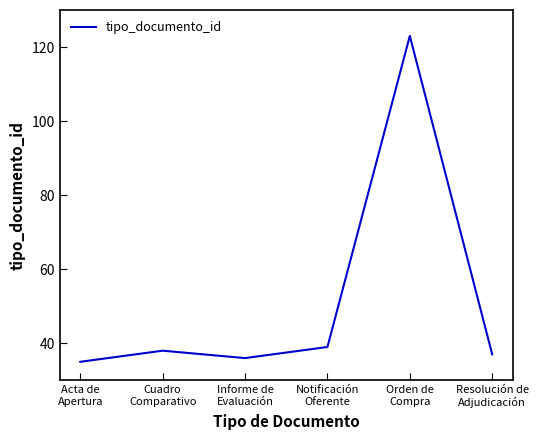

What is the difference between the maximum and minimum values?

88